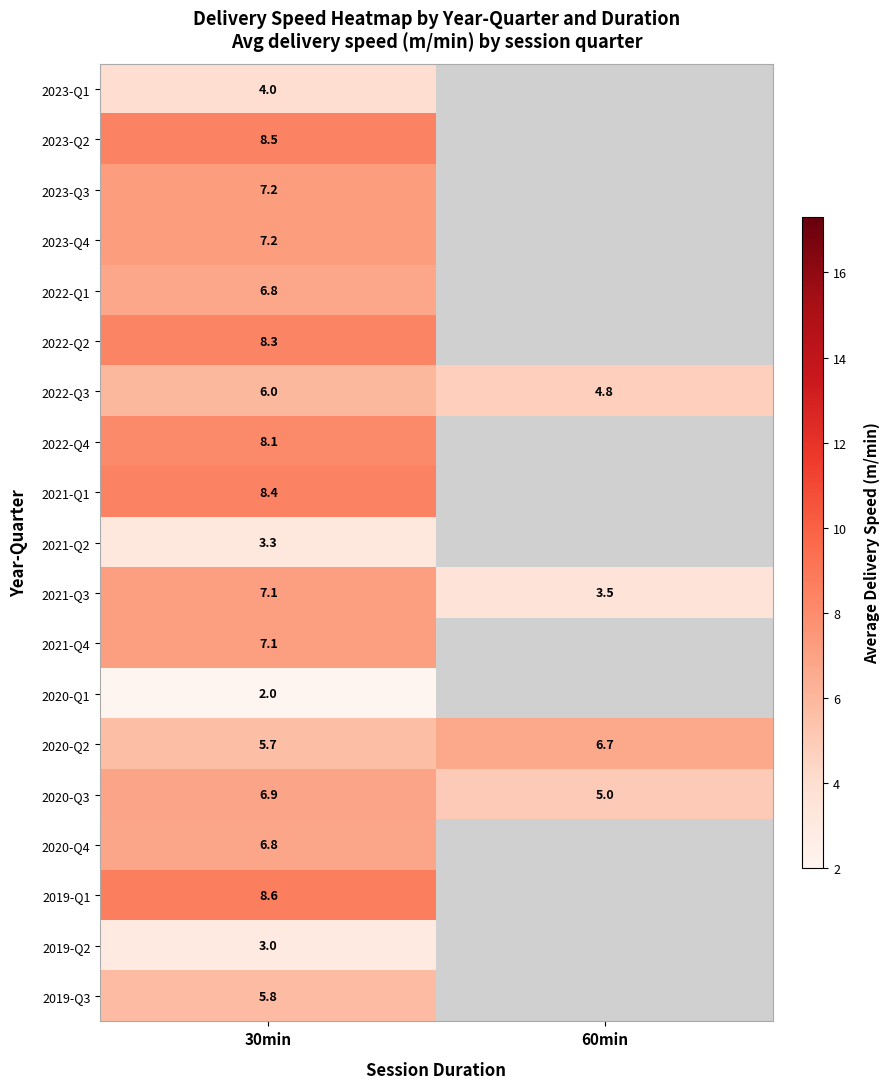

What is the spread (max minus min) of values at 30min?

6.6